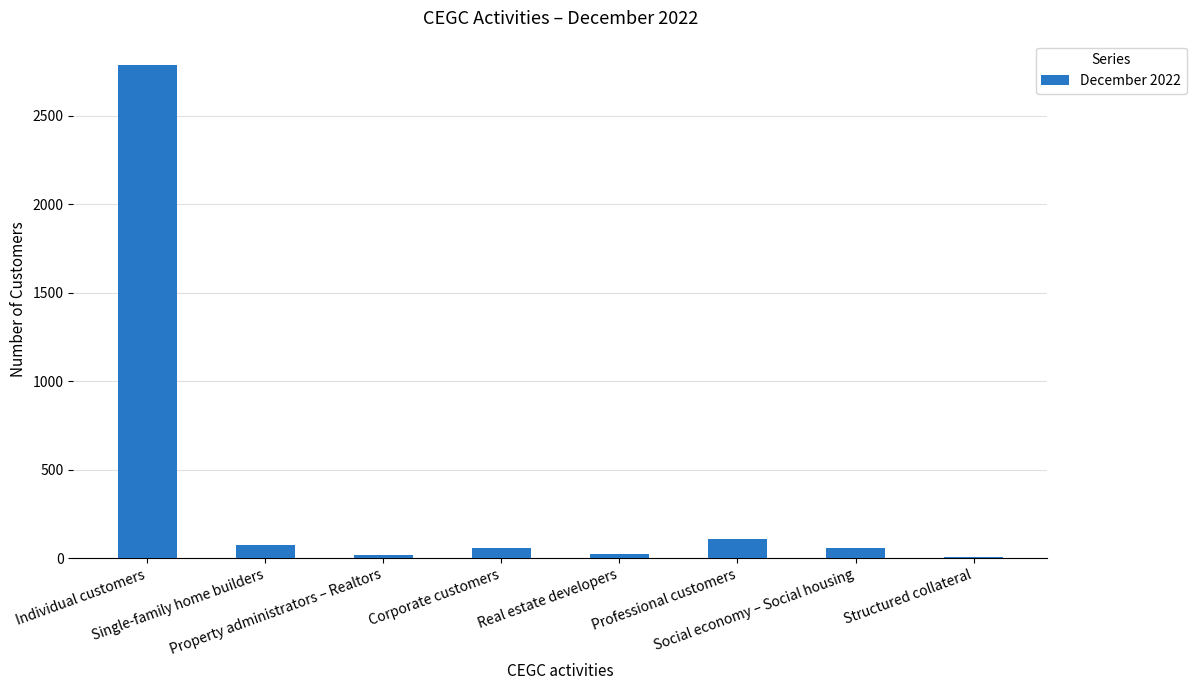

What is the sum of all values?

3129